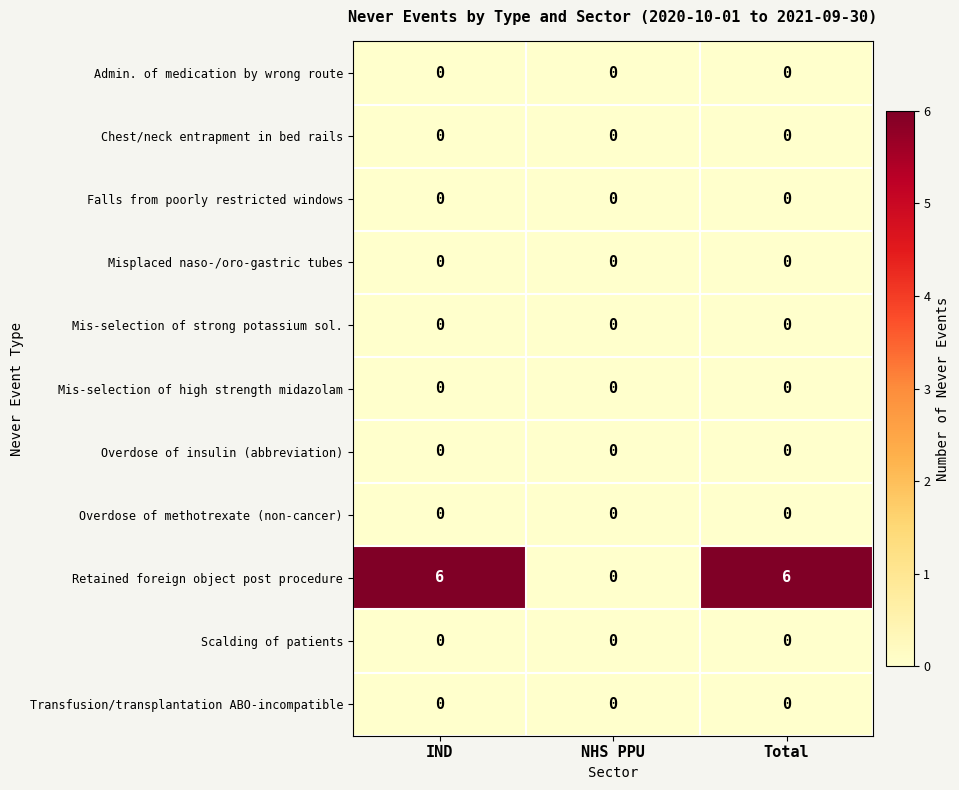

The value of Transfusion/transplantation ABO-incompatible at Total is 0. True or false?

True